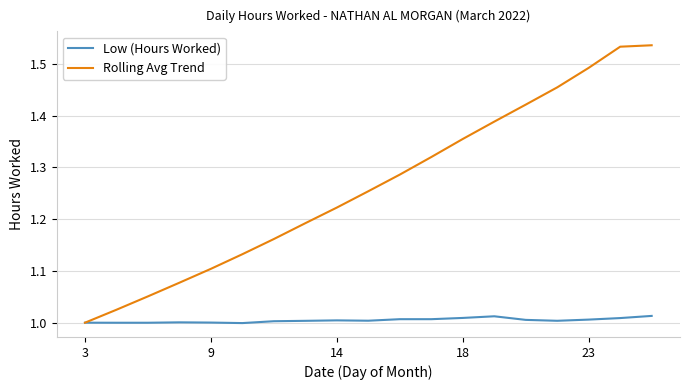

What are all the series names shown in the legend?

Low (Hours Worked), Rolling Avg Trend